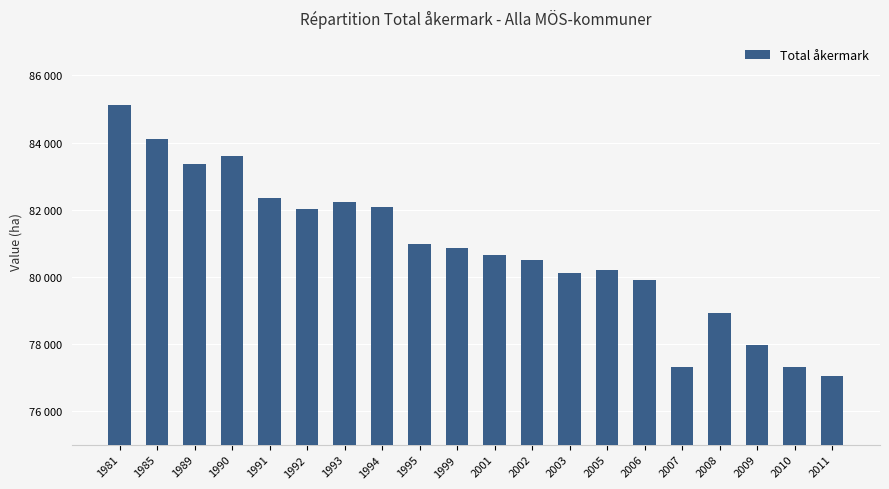

What is the ratio of the value at 1991 to the value at 1990?

1.0